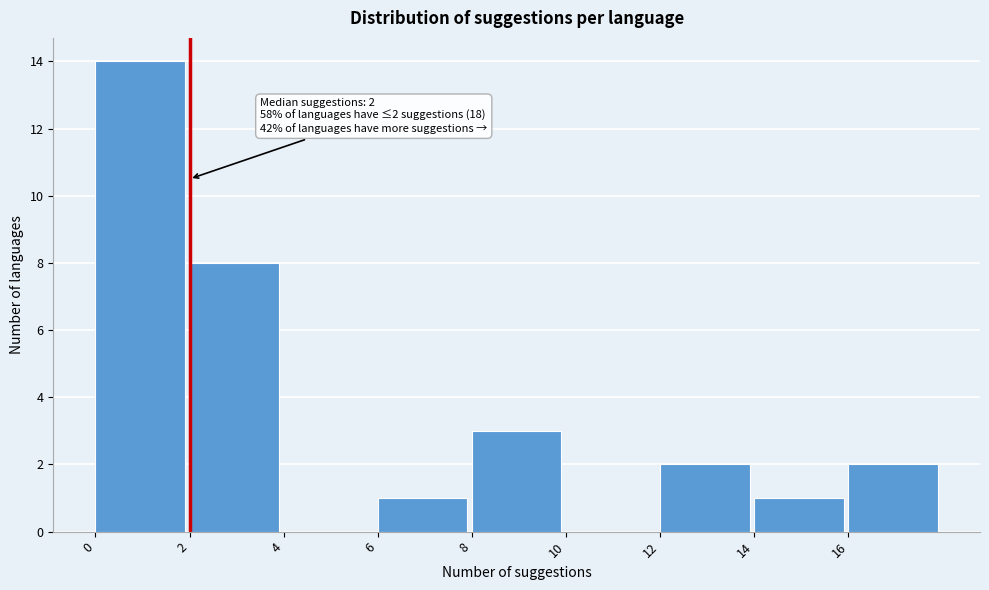

Over which range of the x-axis is the bar tallest?

0 to 2